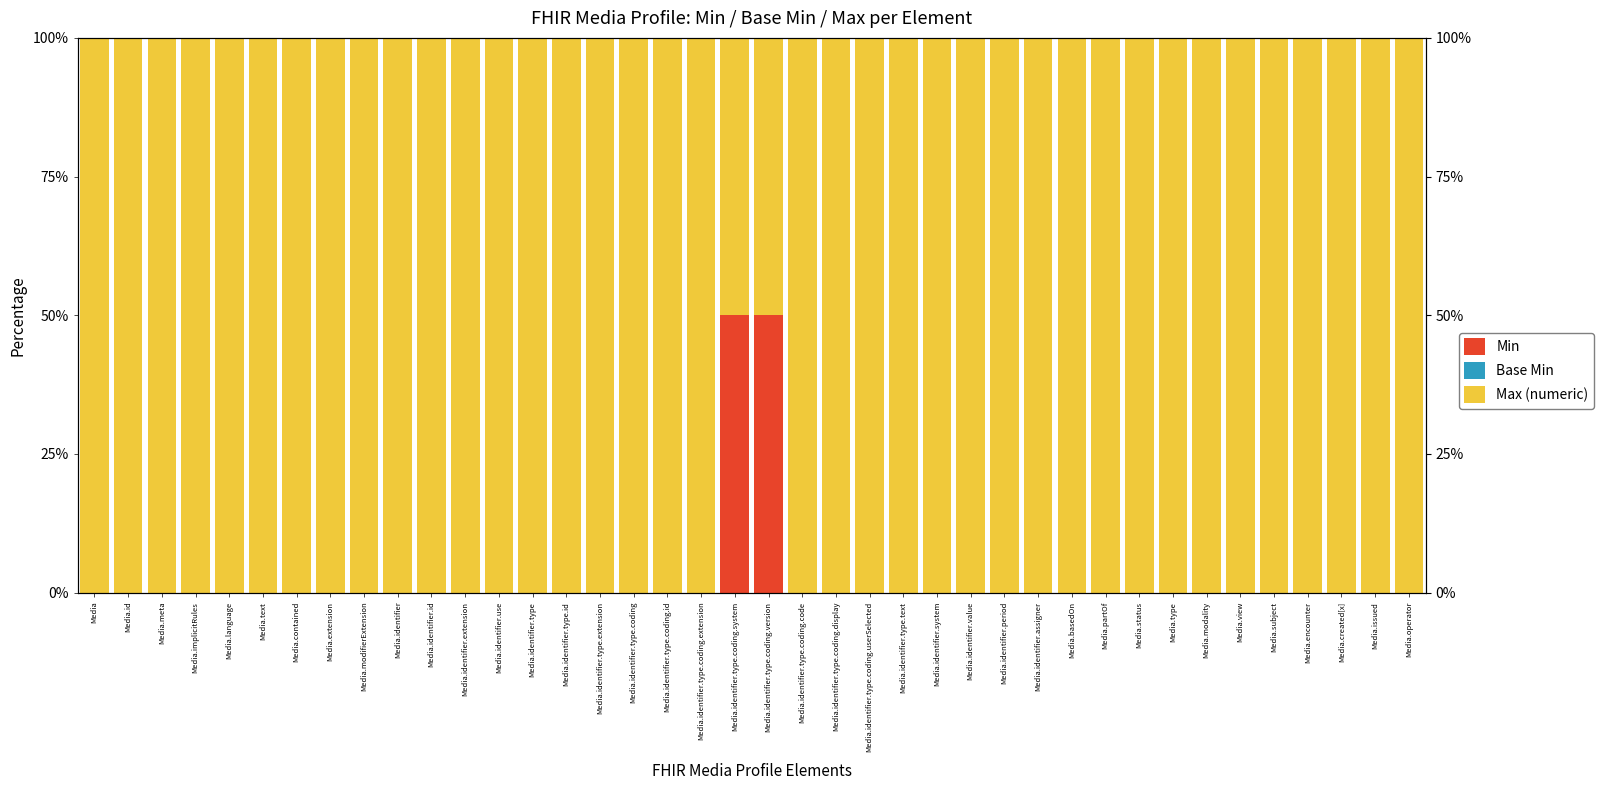

What position from the left is Media?

1